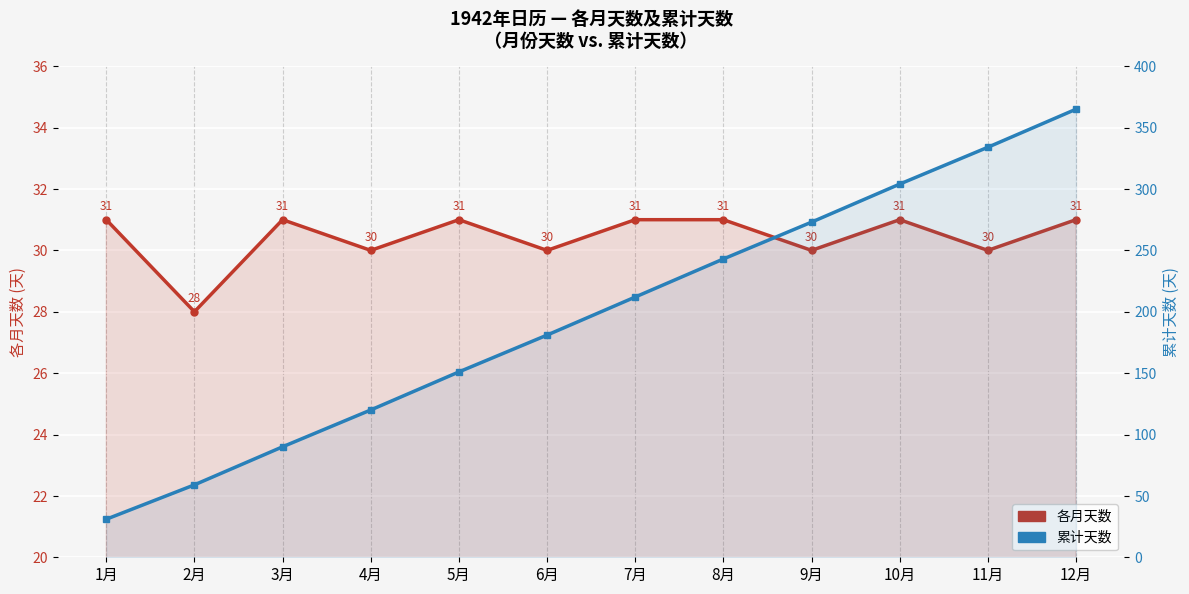

What is the difference between the 累计天数 values at 10月 and 7月?

92